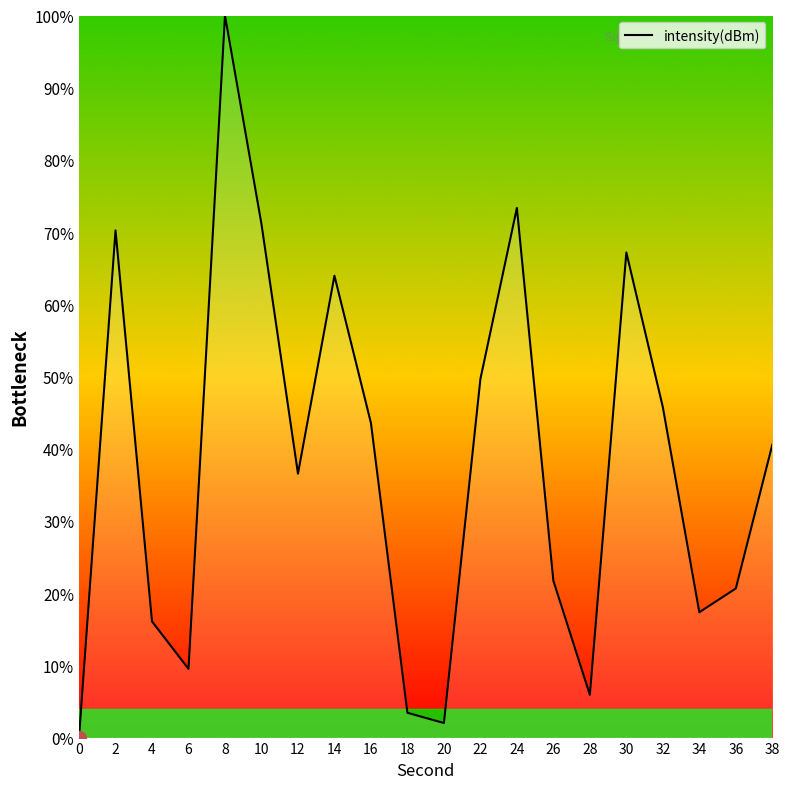

List the labels in order of value, smallest first.

0, 20, 18, 28, 6, 4, 34, 36, 26, 12, 38, 16, 32, 22, 14, 30, 2, 10, 24, 8